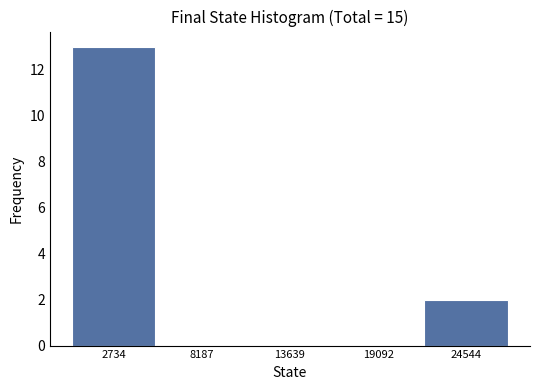

What is the height of the bar covering 22000 to 27000 on the x-axis? Neither the bar edges nor the heights are printed on the chart, so give them approximately, as read against the axes.

2